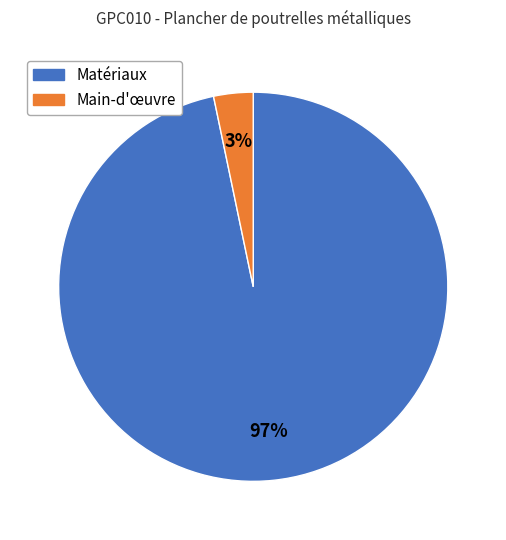

To the nearest percent, what is the average slice percentage?

50%